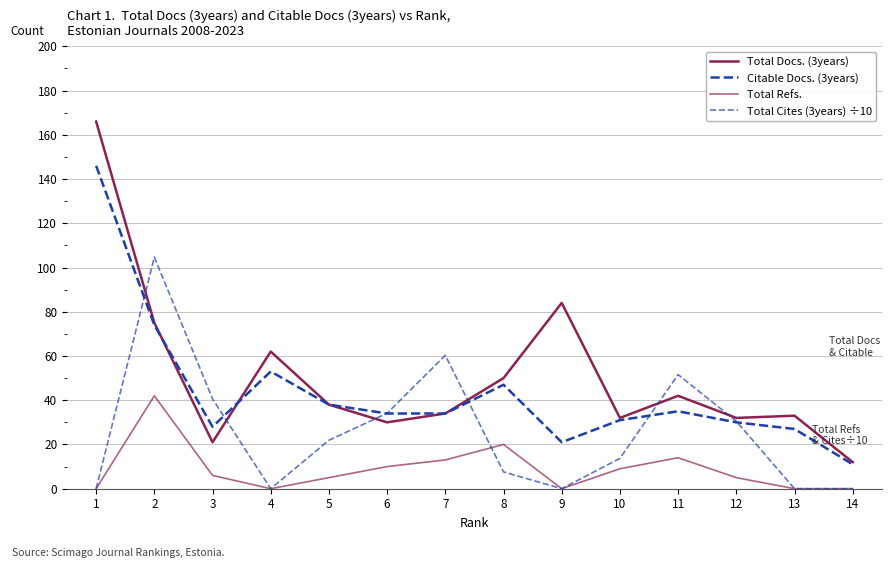

Which series changed the most between 2 and 3?

Total Cites (3years) ÷10